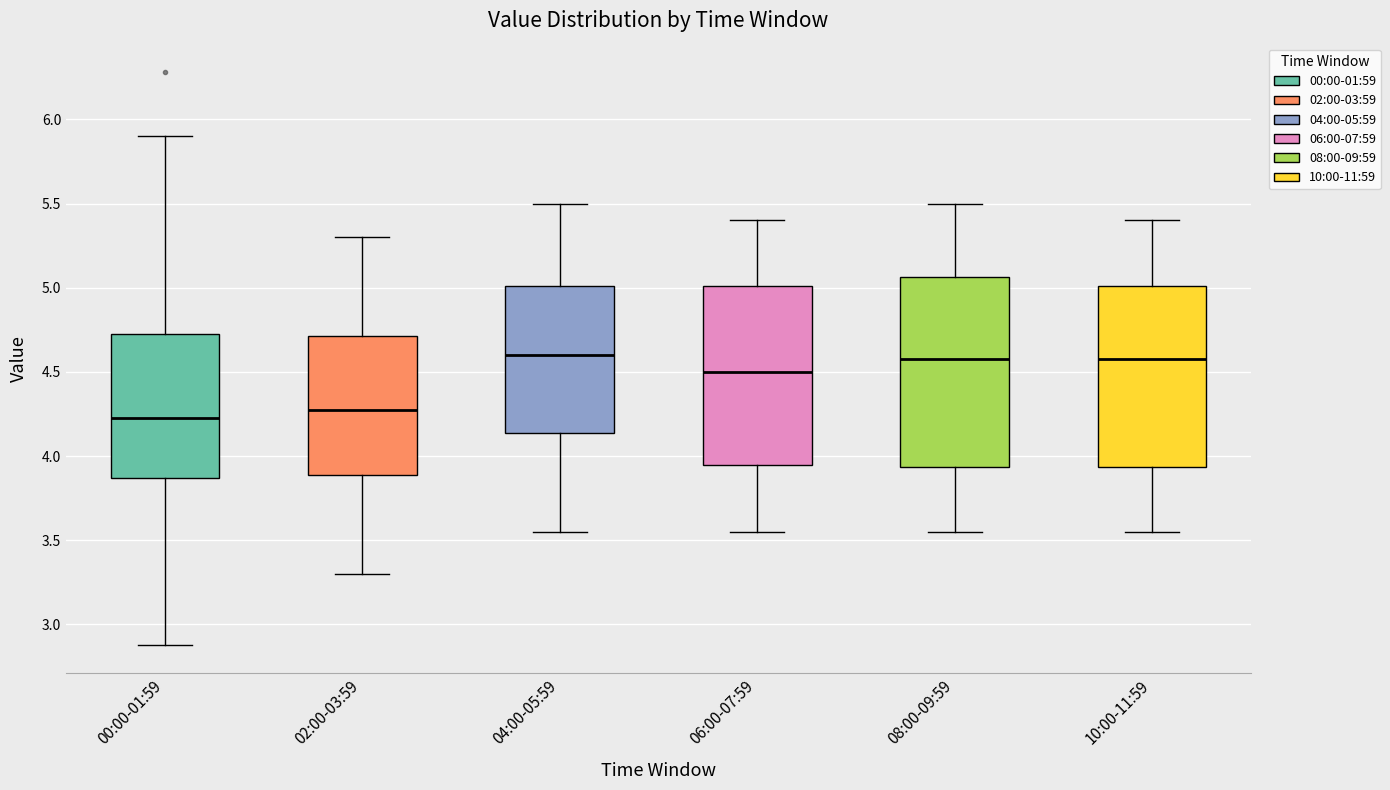

Where is the lower edge of the box for 06:00-07:59 on the y-axis? The values are not printed on the chart, so give them approximately, as read against the axis.

3.95